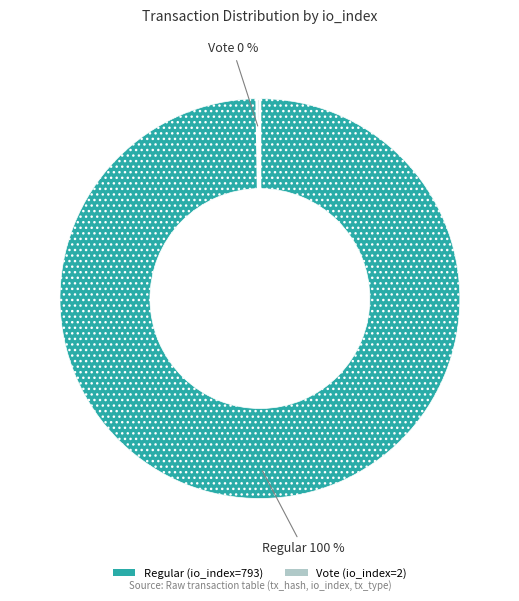

To the nearest percent, what is the average slice percentage?

50%